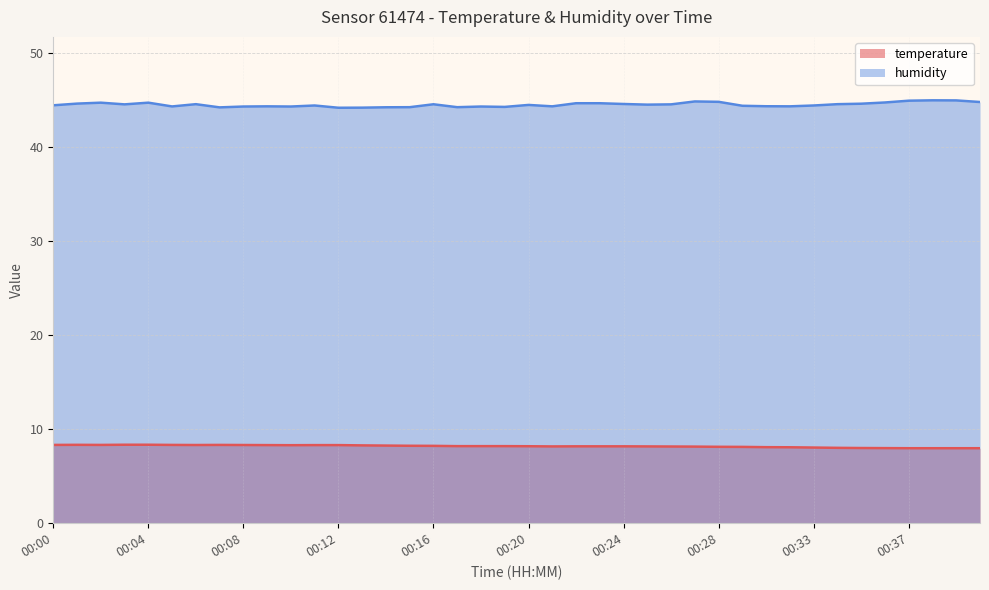

True or false: temperature and humidity cross at least once.

False